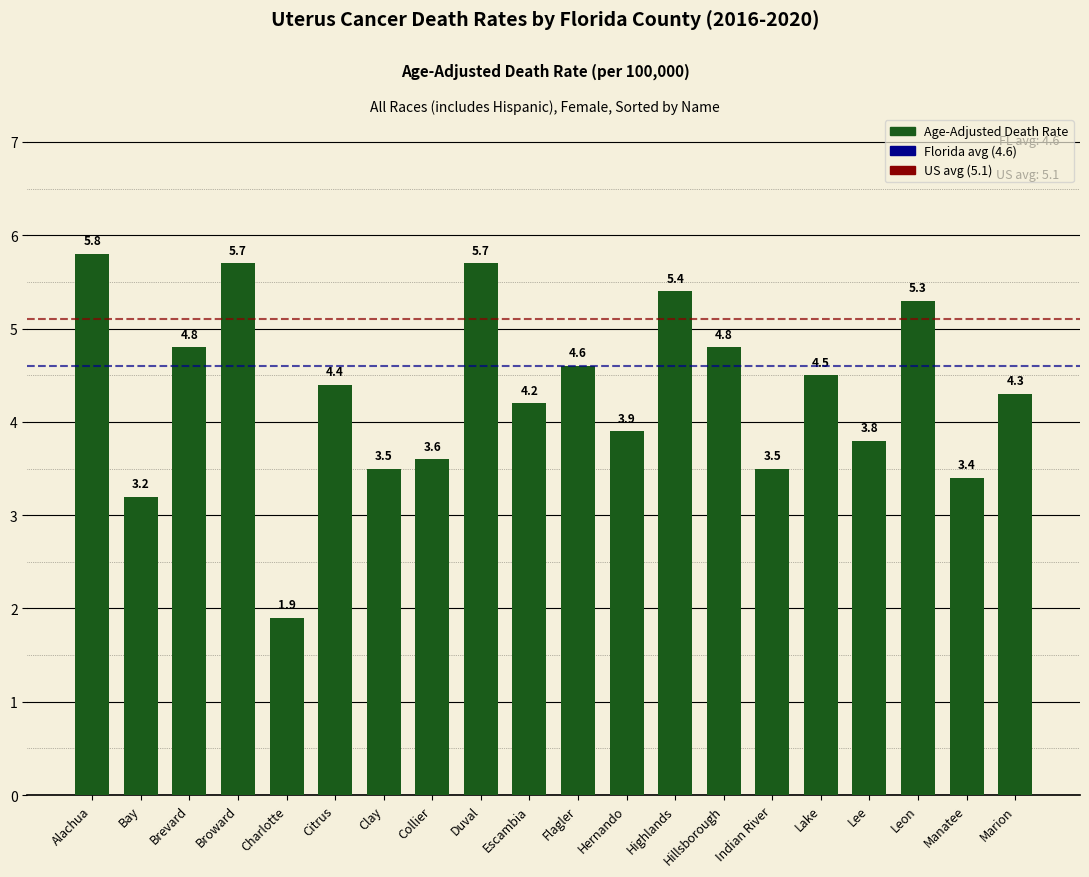

Reading left to right, list all the values displayed in this chart.

Alachua=5.8	Bay=3.2	Brevard=4.8	Broward=5.7	Charlotte=1.9	Citrus=4.4	Clay=3.5	Collier=3.6	Duval=5.7	Escambia=4.2	Flagler=4.6	Hernando=3.9	Highlands=5.4	Hillsborough=4.8	Indian River=3.5	Lake=4.5	Lee=3.8	Leon=5.3	Manatee=3.4	Marion=4.3